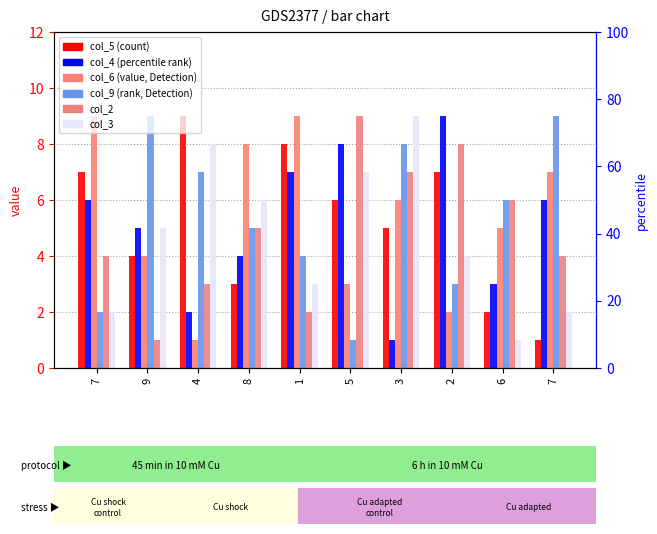

Reading left to right, what are all the values shown in this chart?

col_5: 7=7	9=4	4=9	8=3	1=8	5=6	3=5	2=7	6=2	7=1
col_4: 7=6	9=5	4=2	8=4	1=7	5=8	3=1	2=9	6=3	7=6
col_6: 7=9	9=4	4=1	8=8	1=9	5=3	3=6	2=2	6=5	7=7
col_9: 7=2	9=9	4=7	8=5	1=4	5=1	3=8	2=3	6=6	7=9
col_2: 7=4	9=1	4=3	8=5	1=2	5=9	3=7	2=8	6=6	7=4
col_3: 7=2	9=5	4=8	8=6	1=3	5=7	3=9	2=4	6=1	7=2